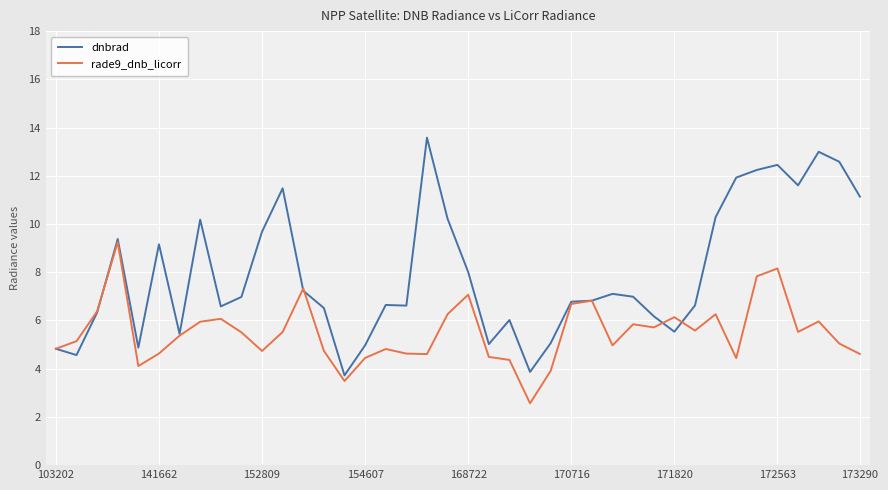

What is the difference between the maximum and minimum values in the dnbrad series?

9.9